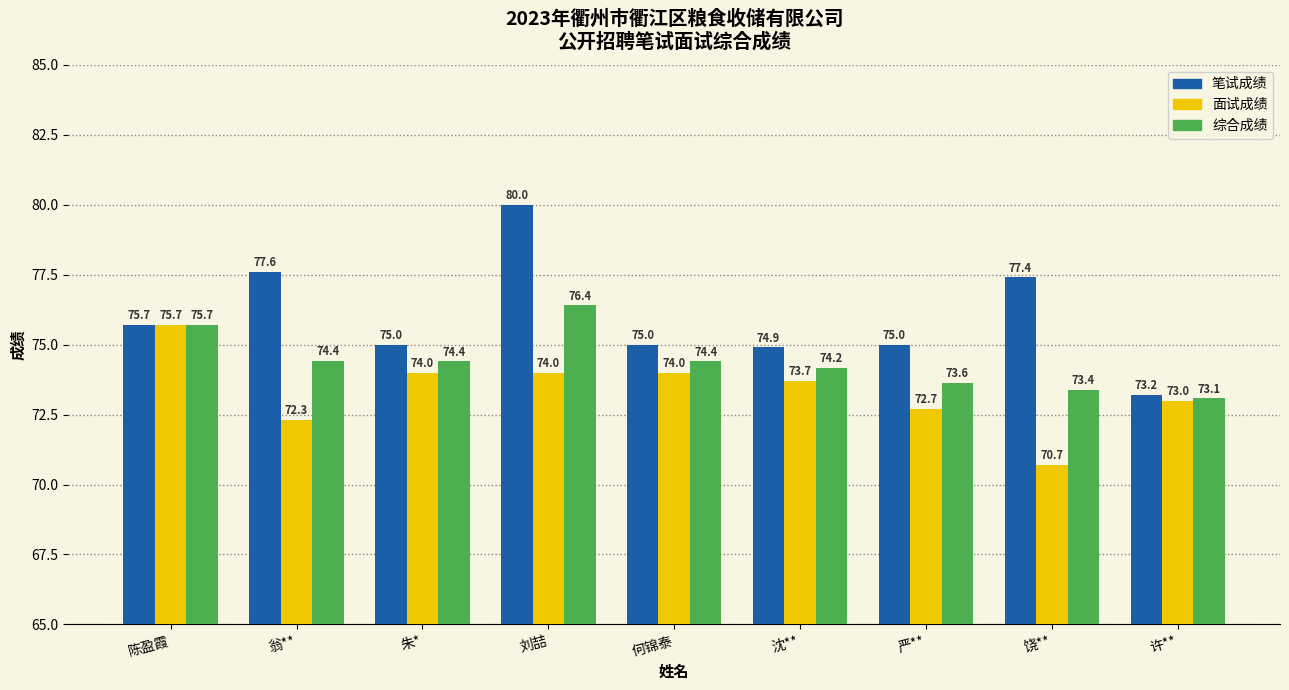

What is the sum of the 笔试成绩 values at 许** and 朱*?

148.2